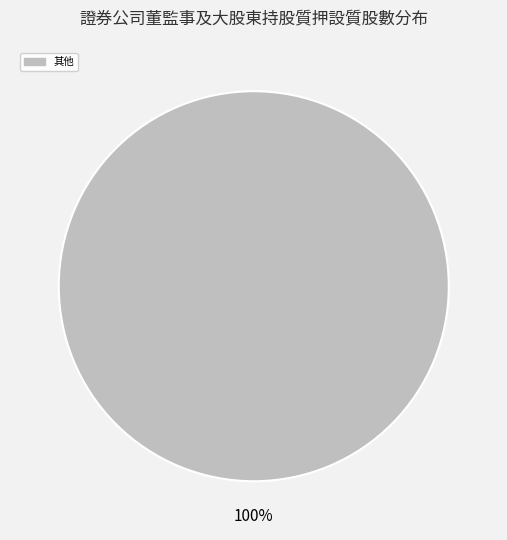

How many segments does this pie chart have?

1